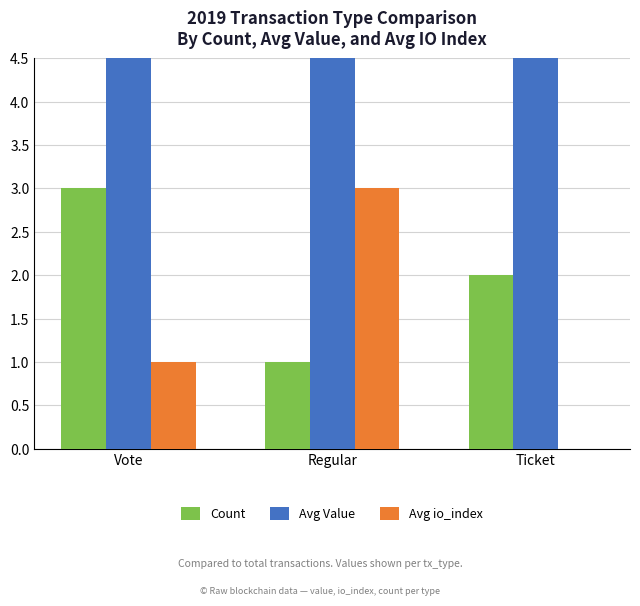

Does the chart contain stacked bars?

No